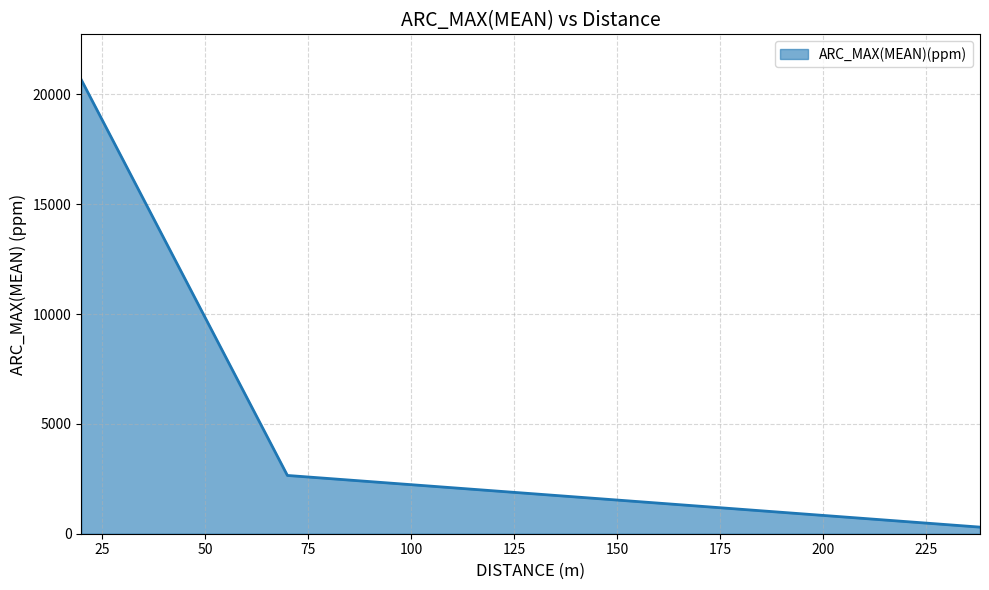

What is the sum of all values?

23615.7